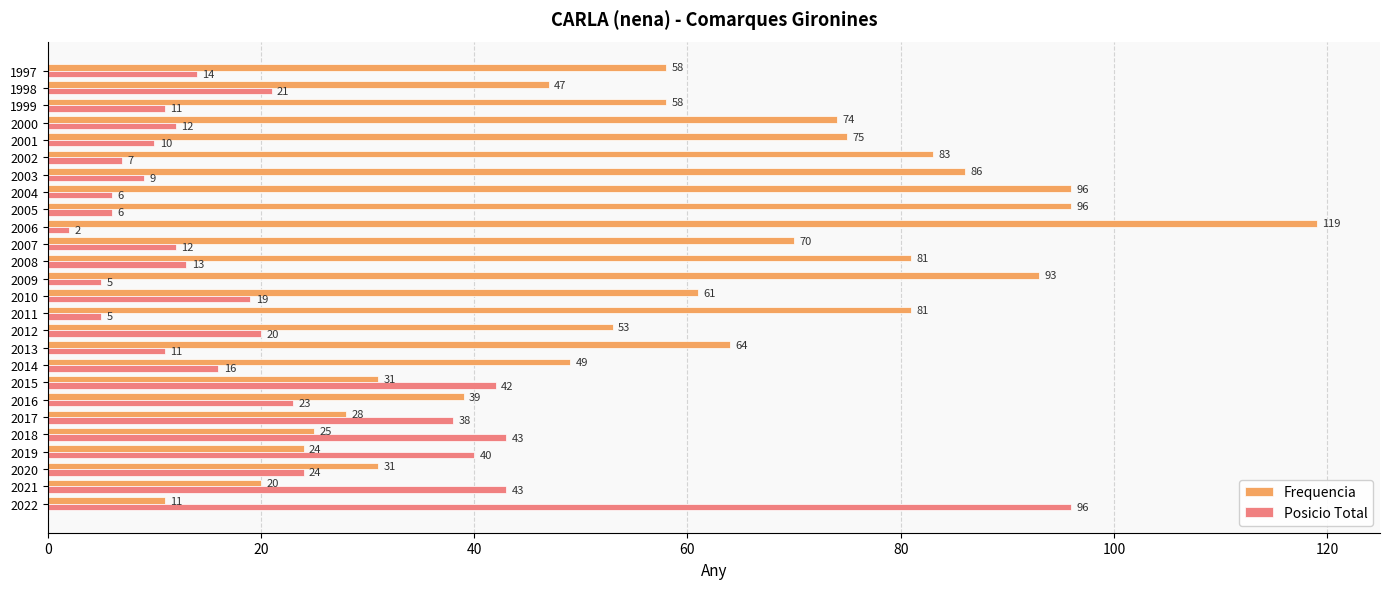

At how many categories does at least one series exceed 7?

26